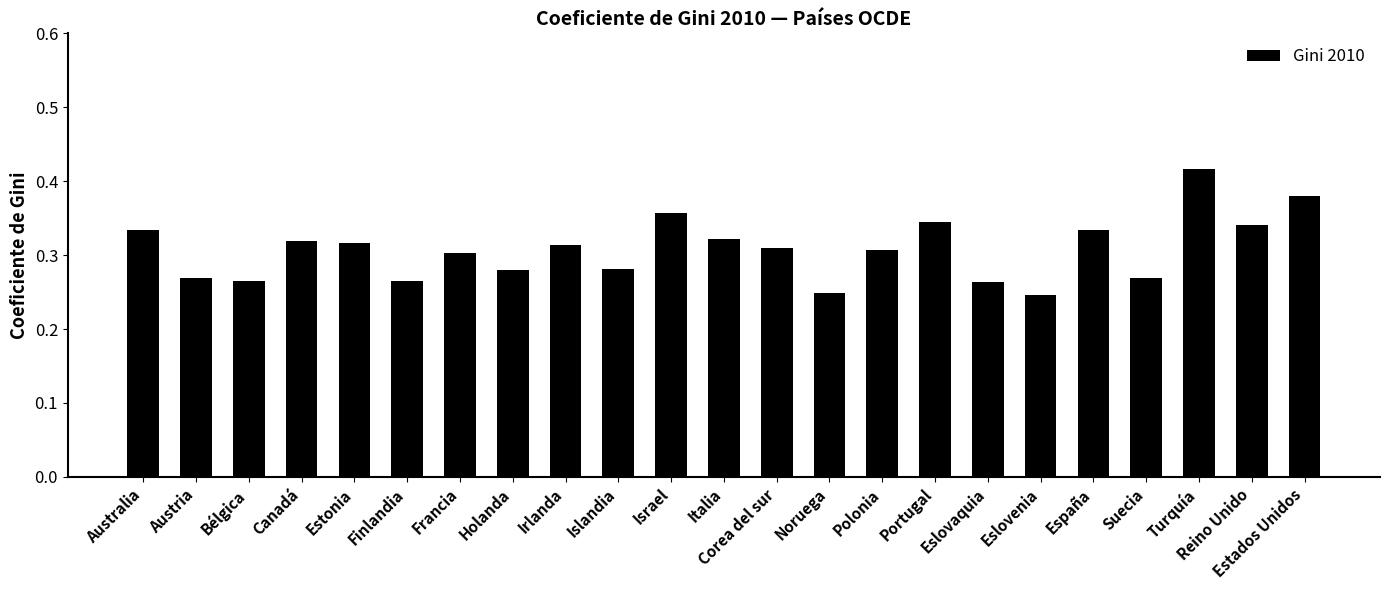

What is the sum of all values?

7.1